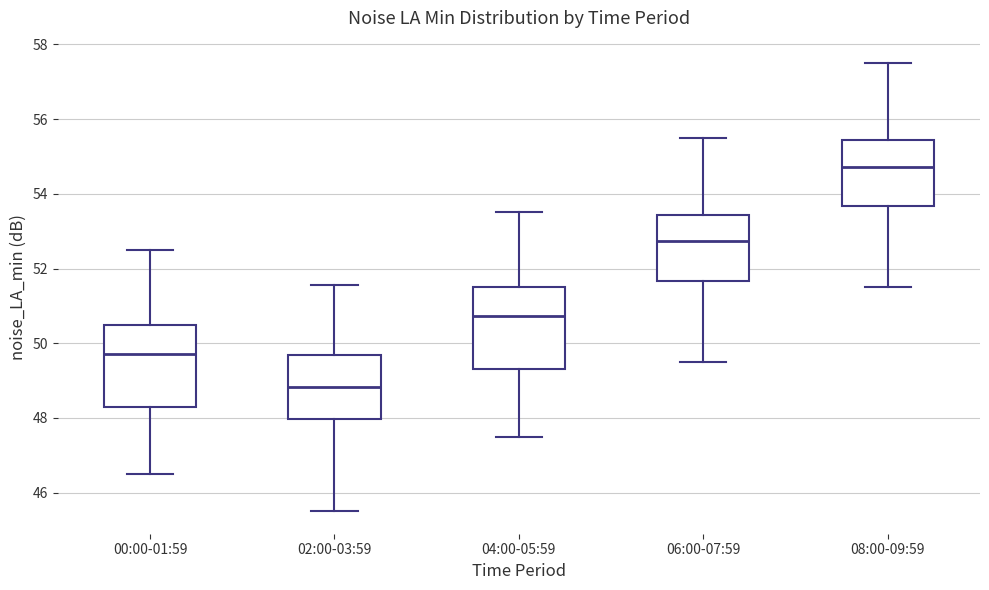

Which box has the lowest median line?

02:00-03:59